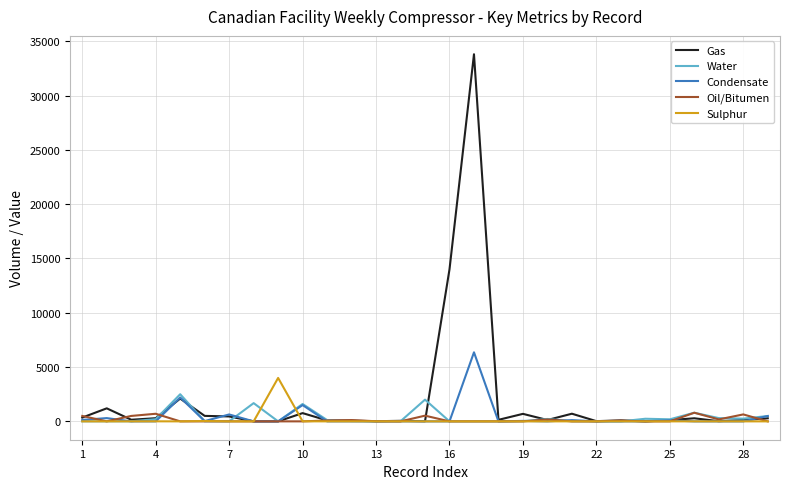

What is the maximum value for Oil/Bitumen?

795.0